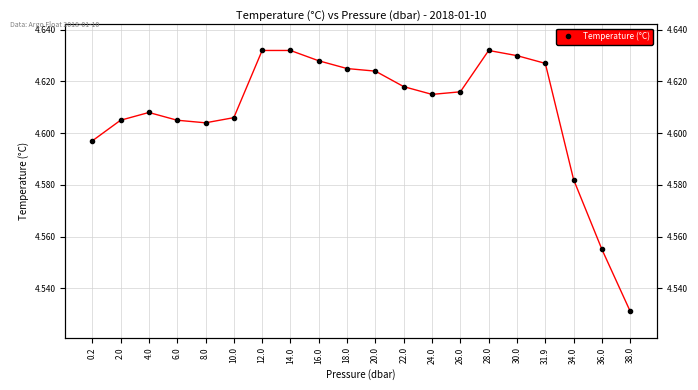

Is it true that the value at 14.0 is 6.1?

False